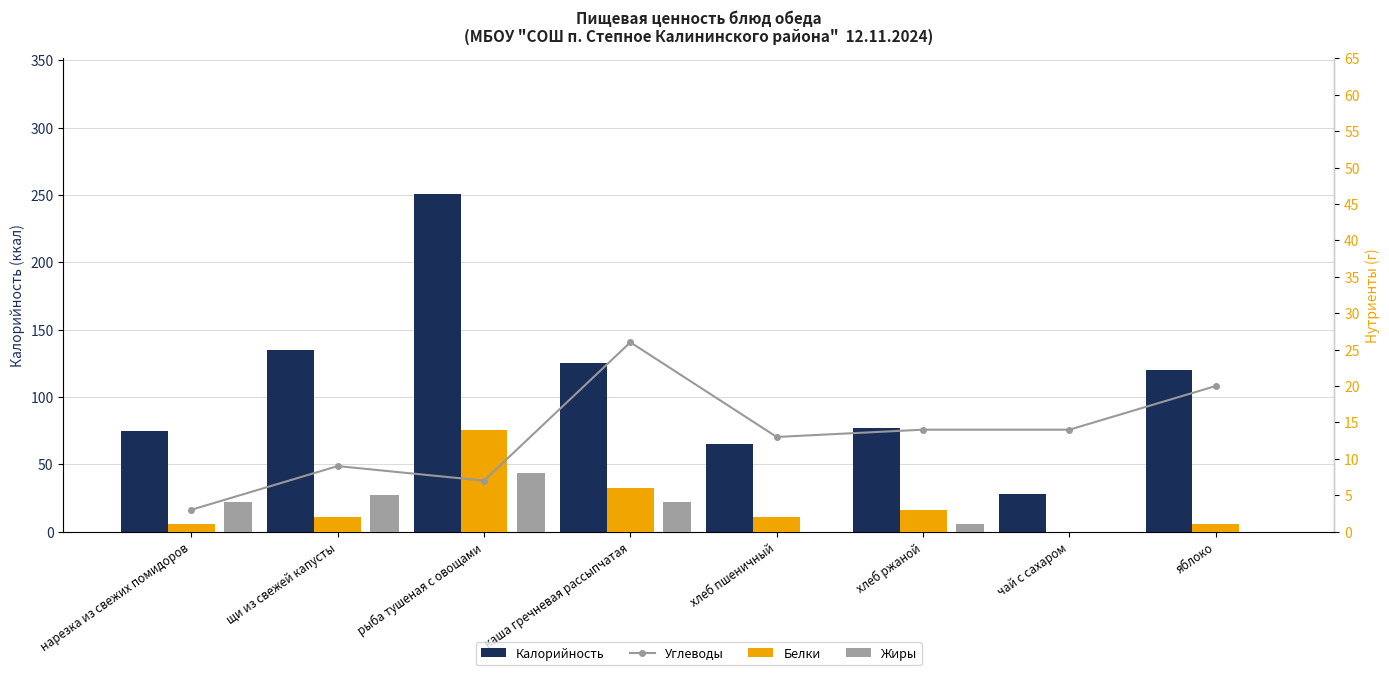

Reading left to right, list all the values displayed in this chart.

Калорийность: 75	135	251	125	65	77	28	120
Углеводы: 3	9	7	26	13	14	14	20
Белки: 1	2	14	6	2	3	0	1
Жиры: 4	5	8	4	0	1	0	0